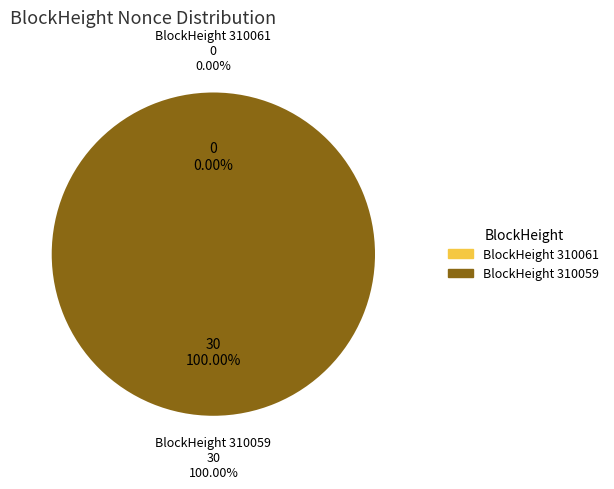

Combined, what portion of the pie is 310061 and 310059?

100.0%